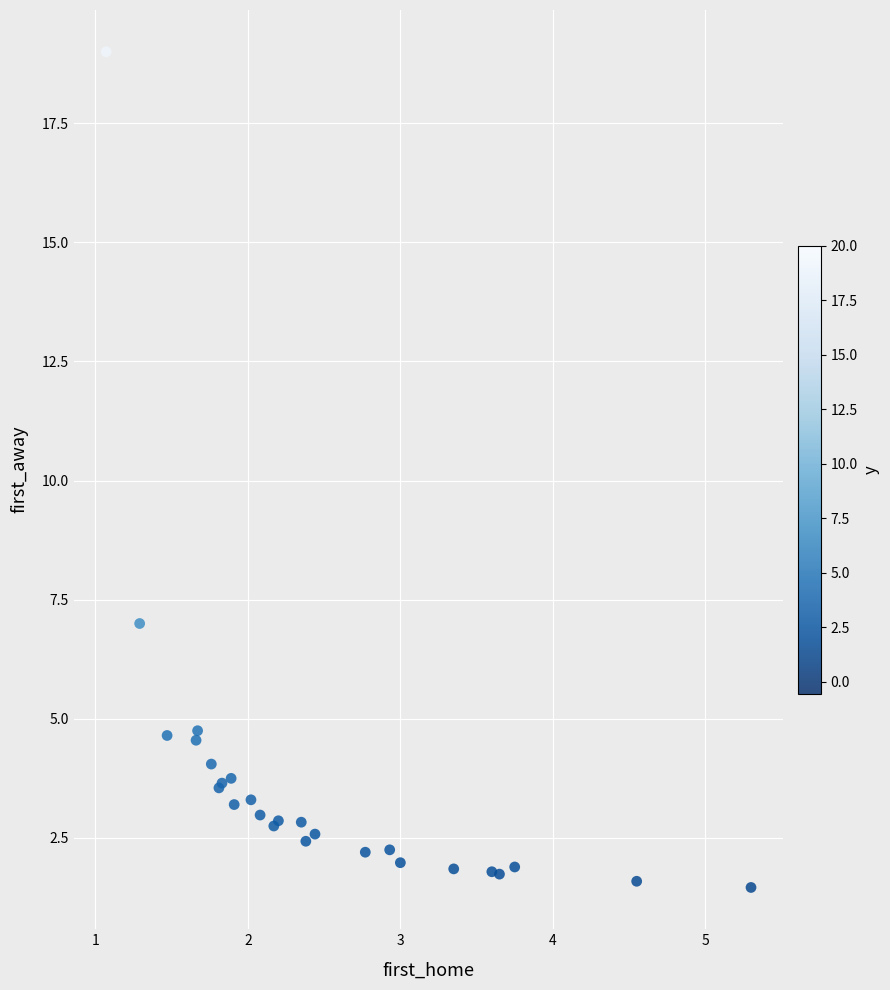

What Y value in the scatter plot is closest to 10?

7.0